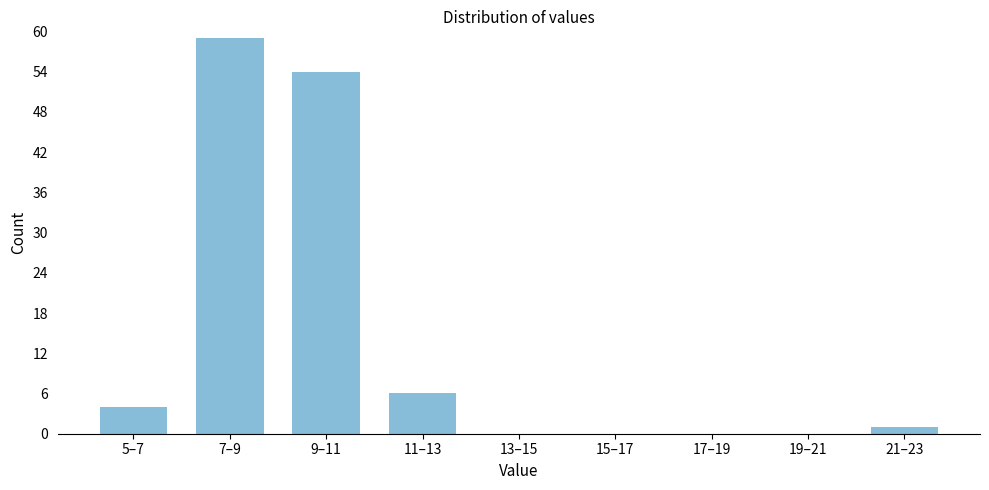

Reading left to right, transcribe all the data shown in this chart.

5–7=4	7–9=59	9–11=54	11–13=6	13–15=0	15–17=0	17–19=0	19–21=0	21–23=1